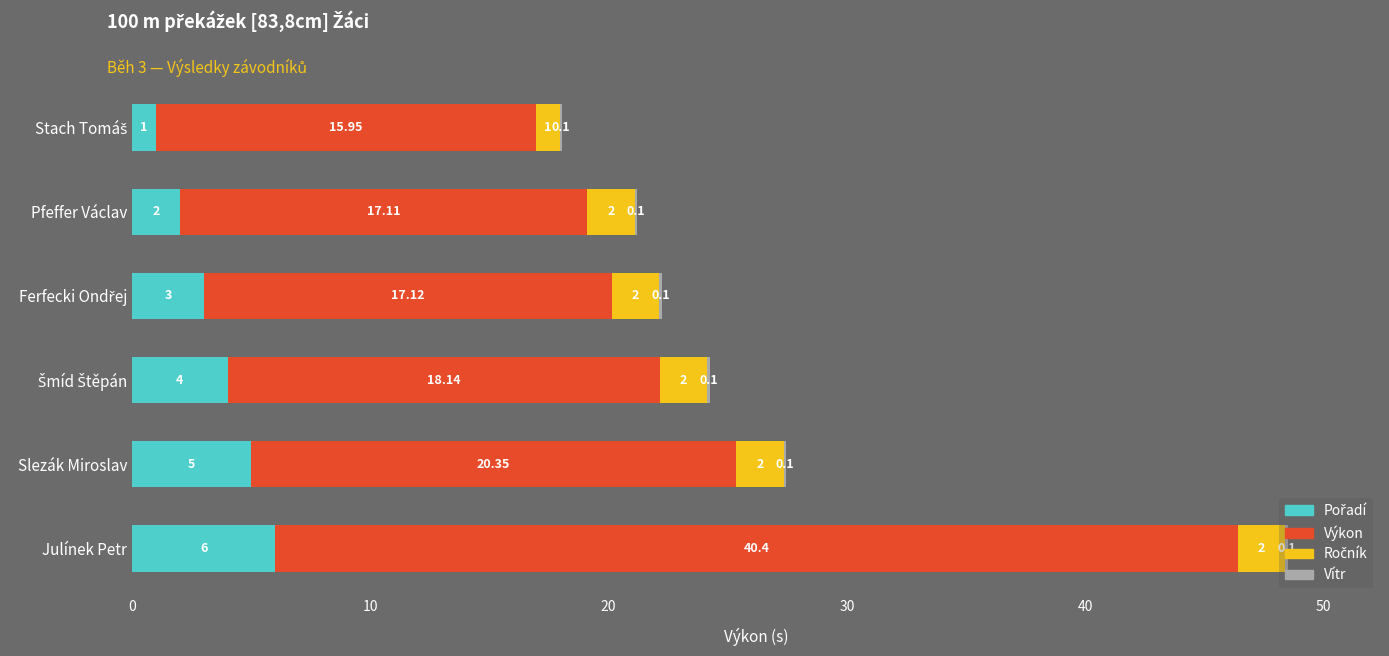

At which category is the sum across all series the highest?

Julínek Petr